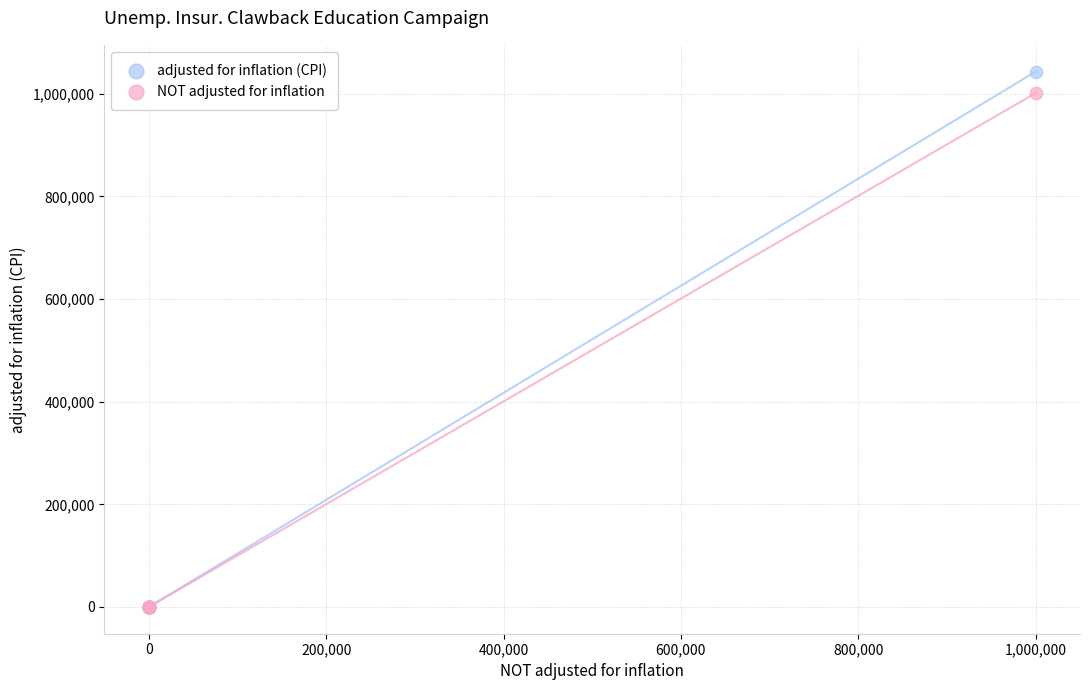

Which series has the widest spread of Y values?

adjusted for inflation (CPI)